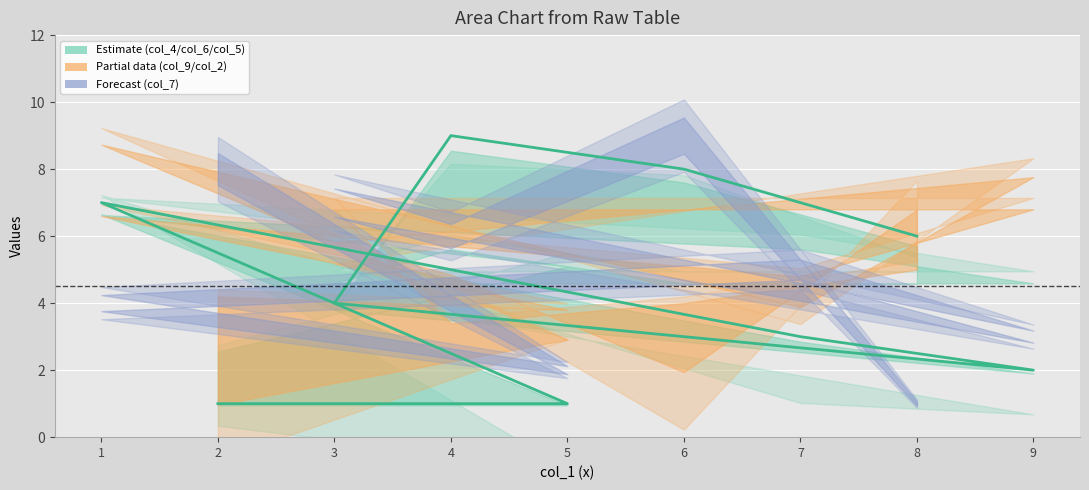

List the labels in order of value, largest first.

4, 6, 1, 8, 3, 7, 9, 2, 5